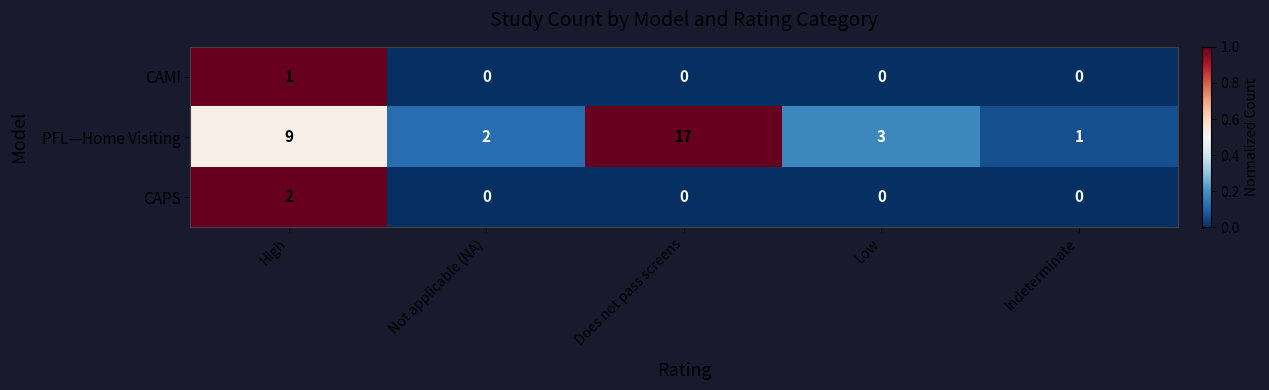

How many positive values does the CAPS series have?

1